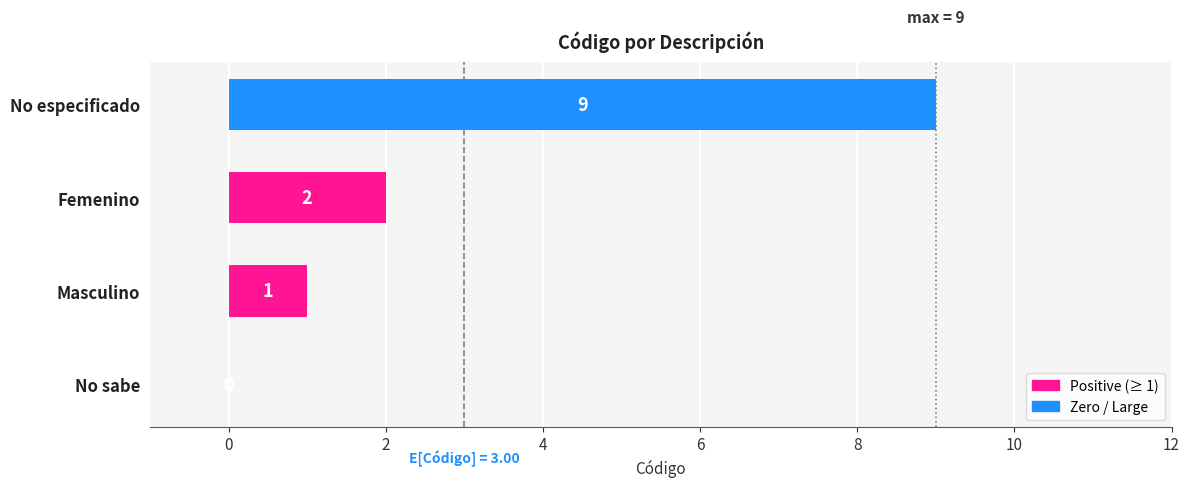

What is the sum of all values?

12